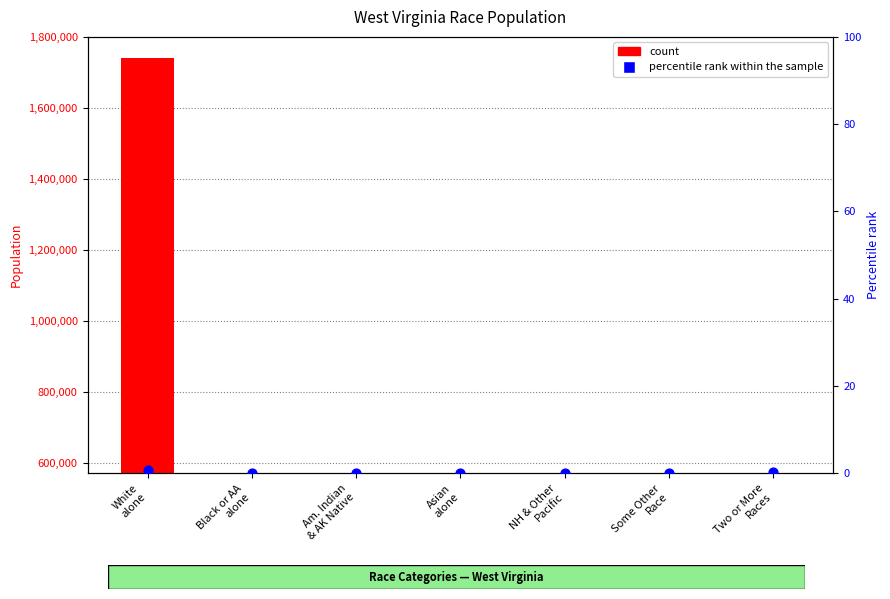

At which category is the sum across all series the highest?

White
alone